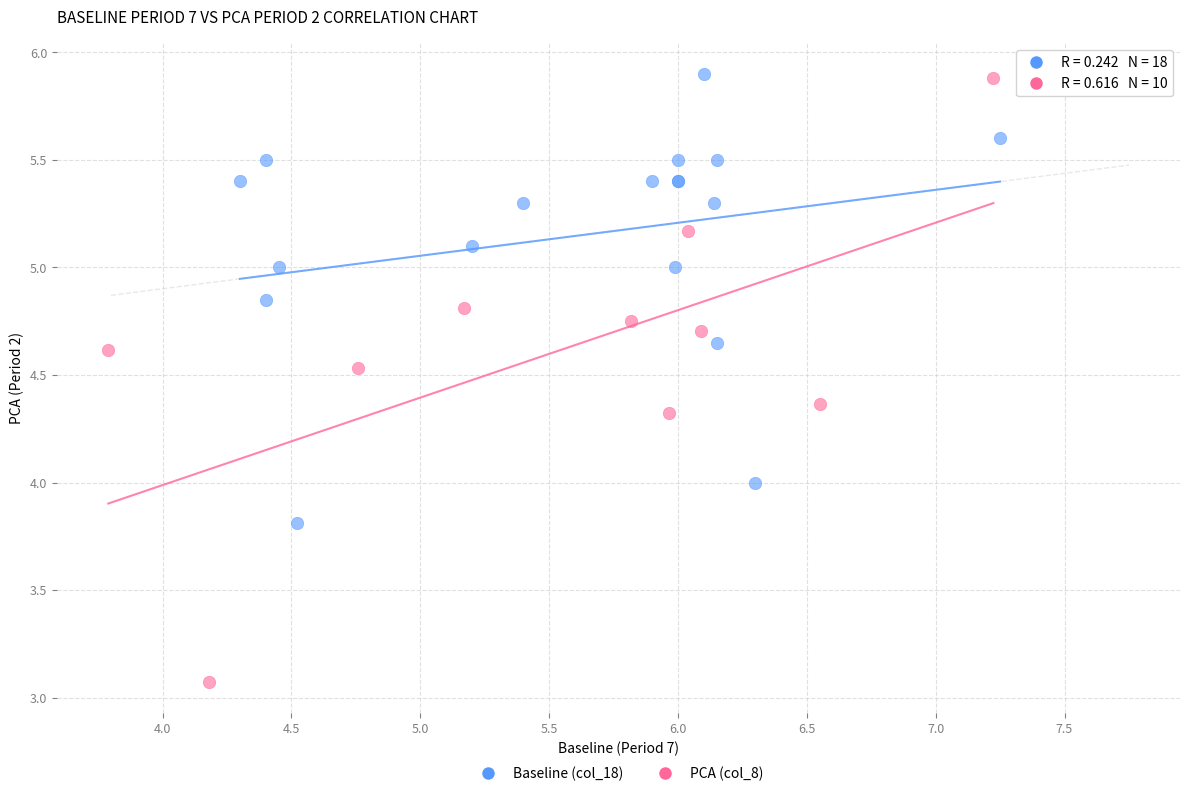

Which series reaches the minimum Y coordinate?

PCA (col_8)